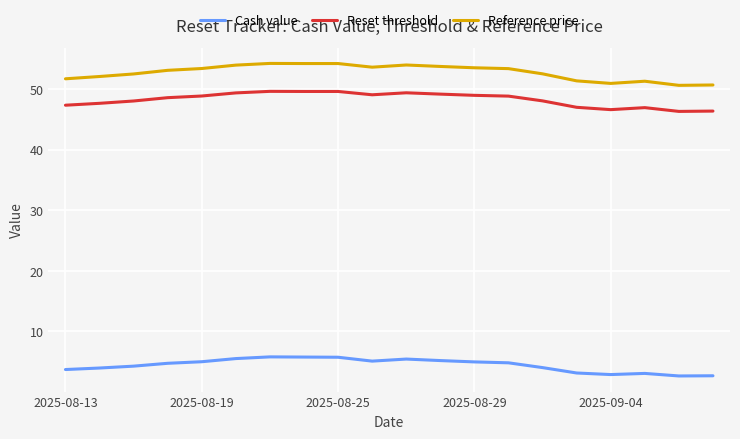

Which series has the largest total across all categories?

Reference price